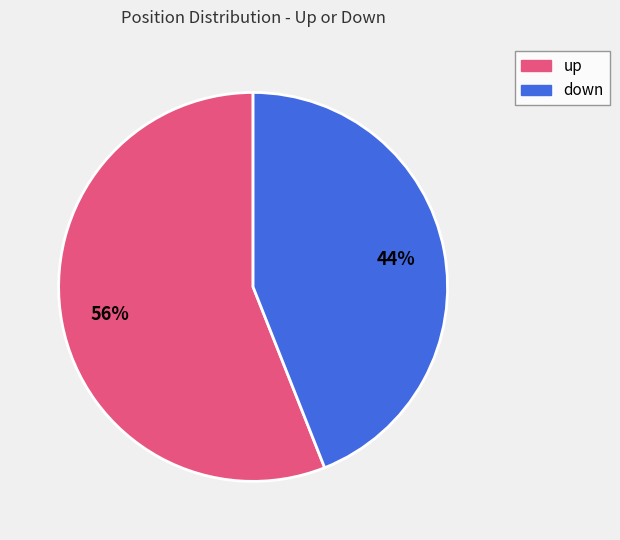

Combined, do up and down account for over 50%?

Yes